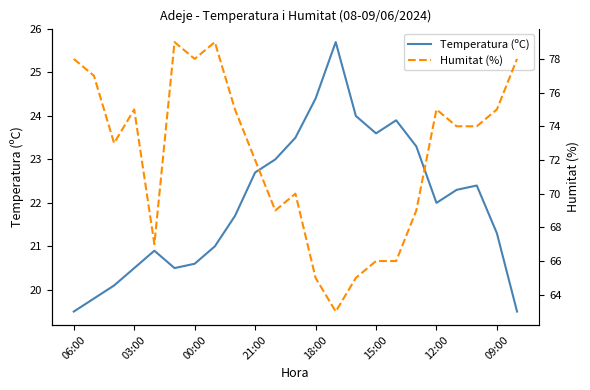

Is it true that Temperatura (ºC) equals 32.5 at 12:00?

False